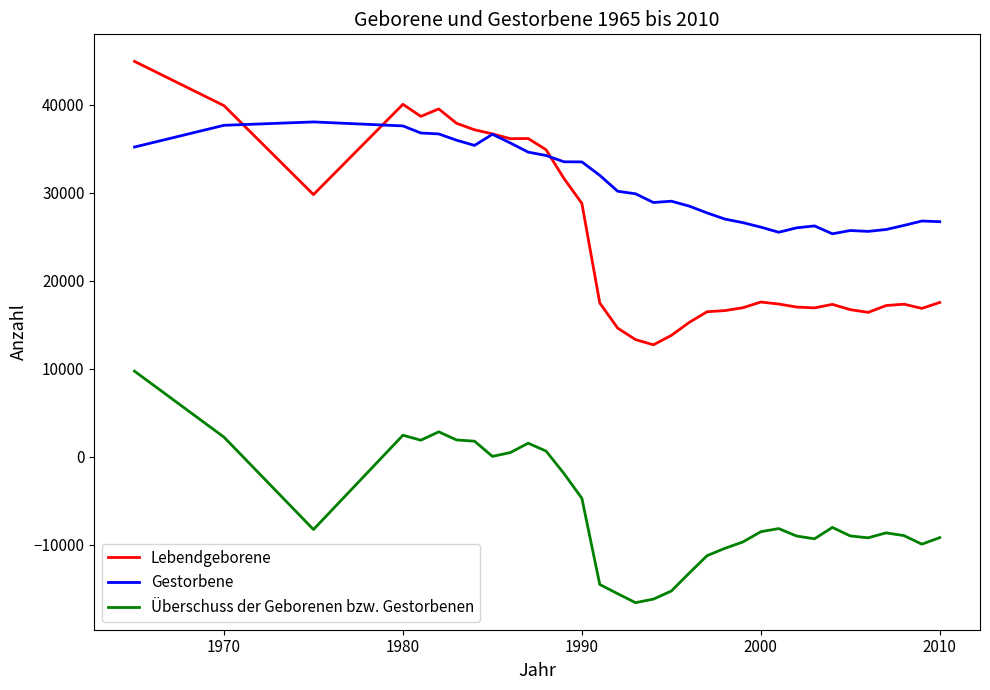

List the series in order of their peak value, lowest first.

Überschuss der Geborenen bzw. Gestorbenen, Gestorbene, Lebendgeborene